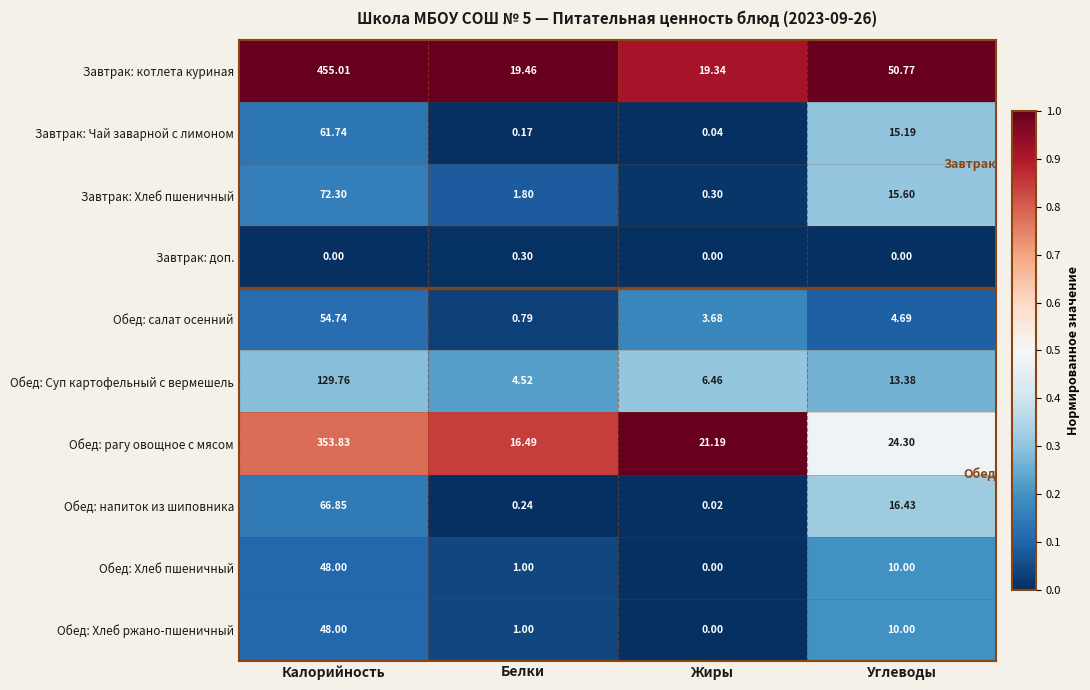

Rank the categories by Обед: салат осенний value from highest to lowest.

Калорийность, Углеводы, Жиры, Белки